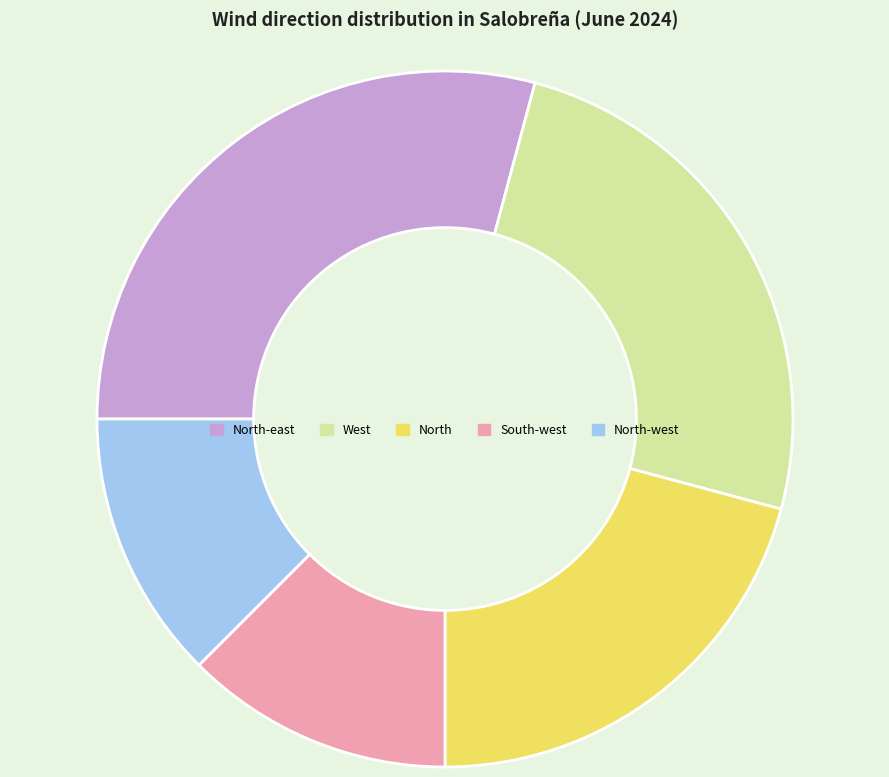

Count the number of slices in the pie.

5